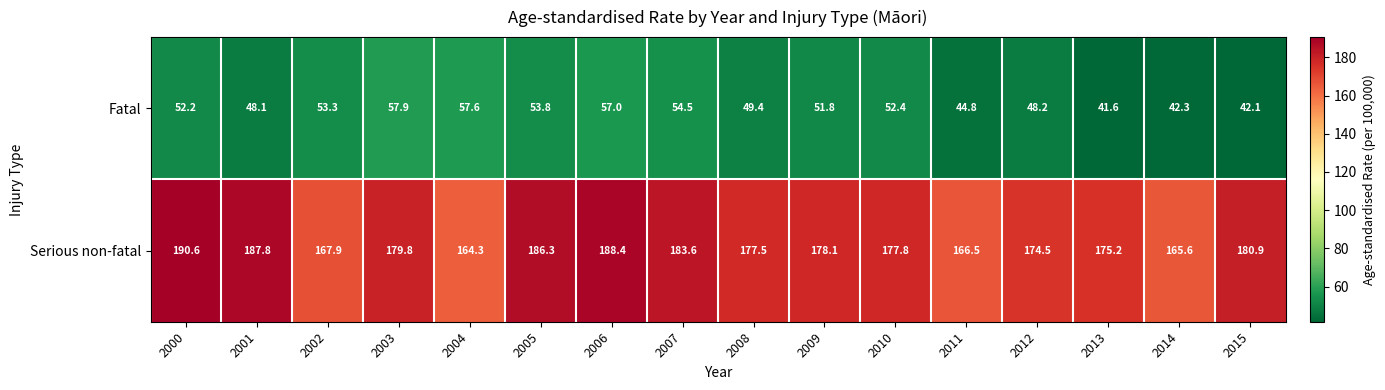

List the series in order of their overall mean, lowest first.

Fatal, Serious non-fatal